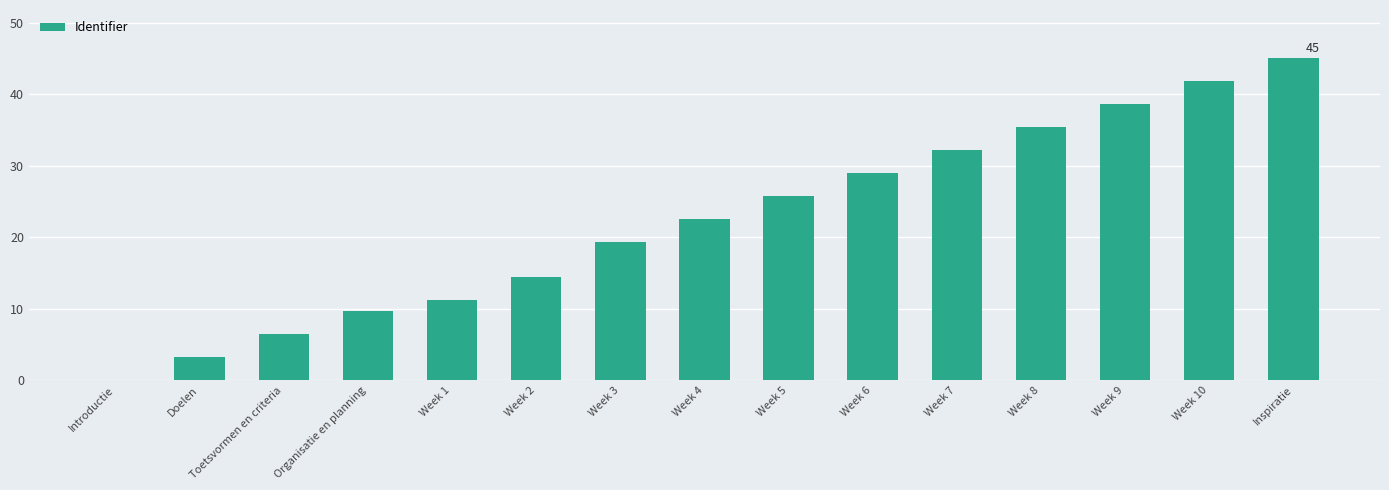

Is it true that the value at Week 10 is 17.3?

False